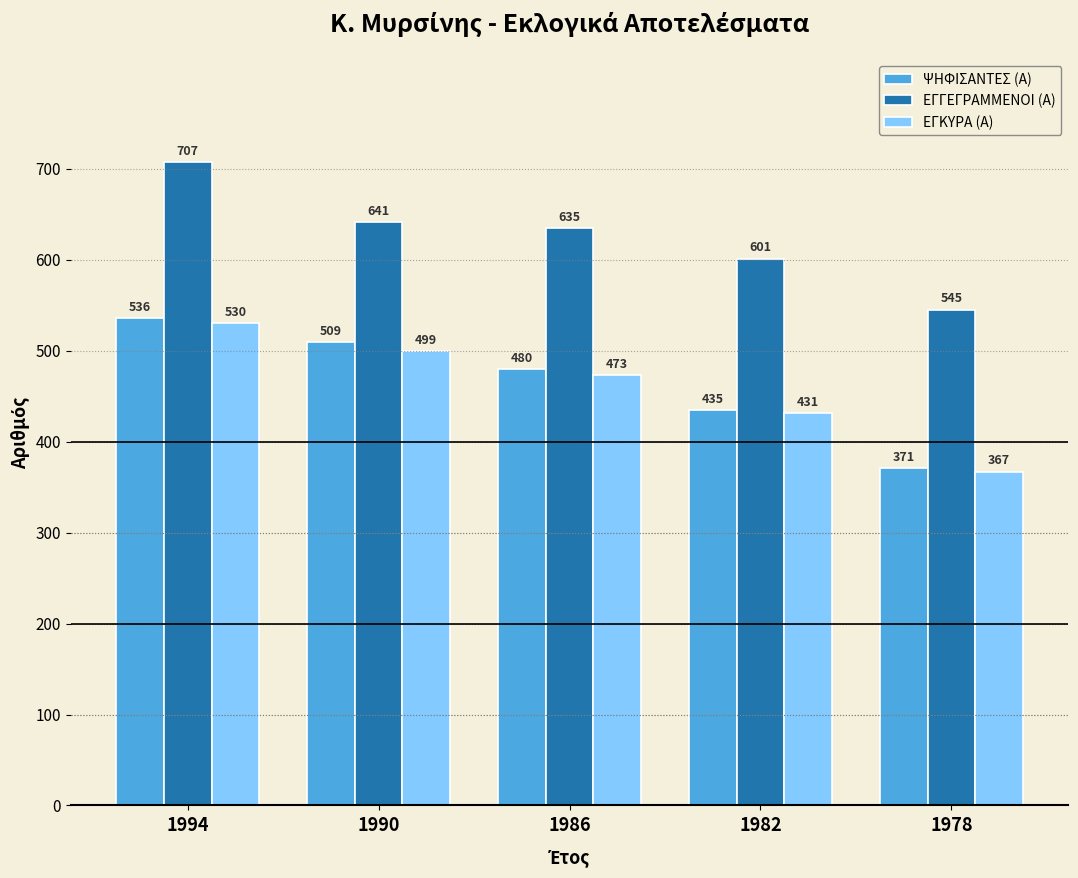

True or false: ΕΓΚΥΡΑ (Α) has a value of 530 at 1994.

True